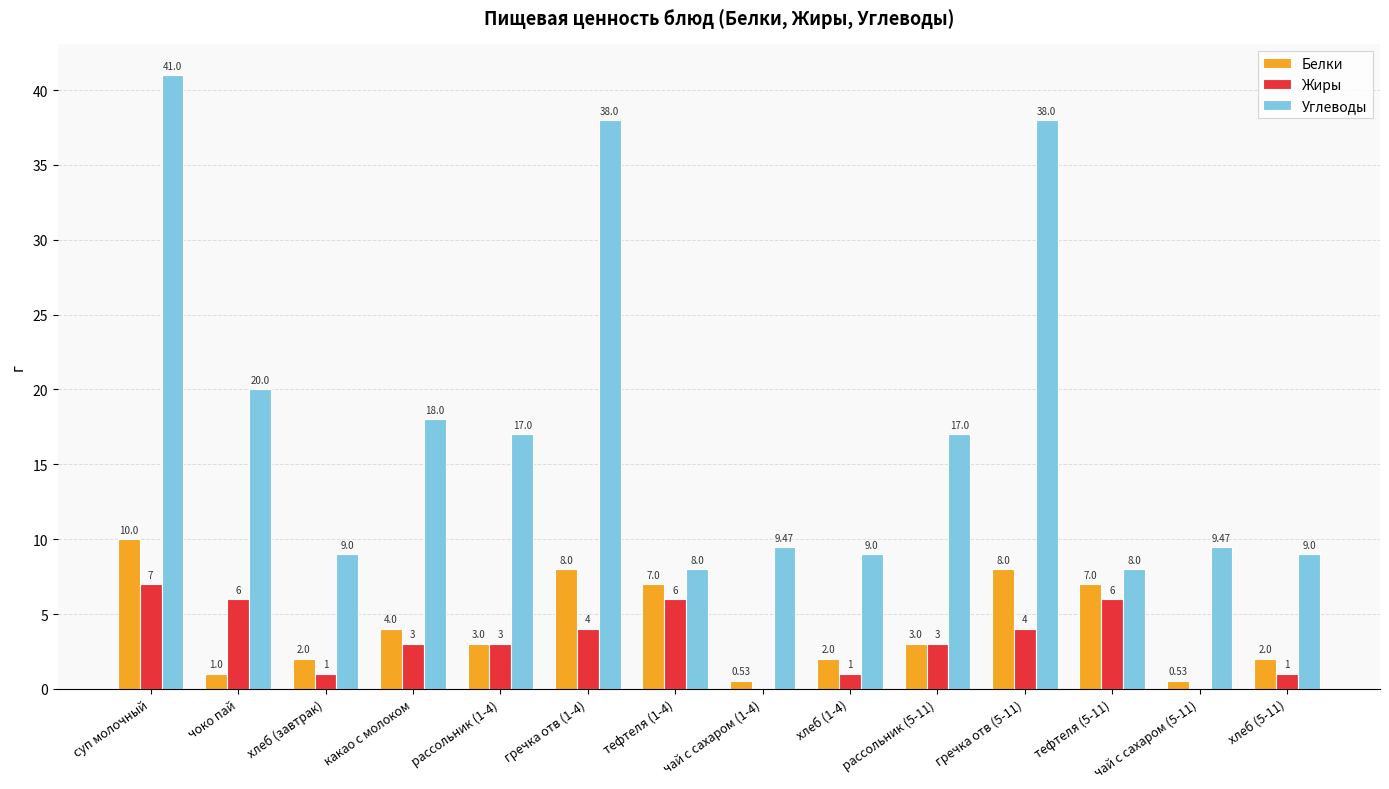

Is it true that Белки equals 3.0 at рассольник (5-11)?

True